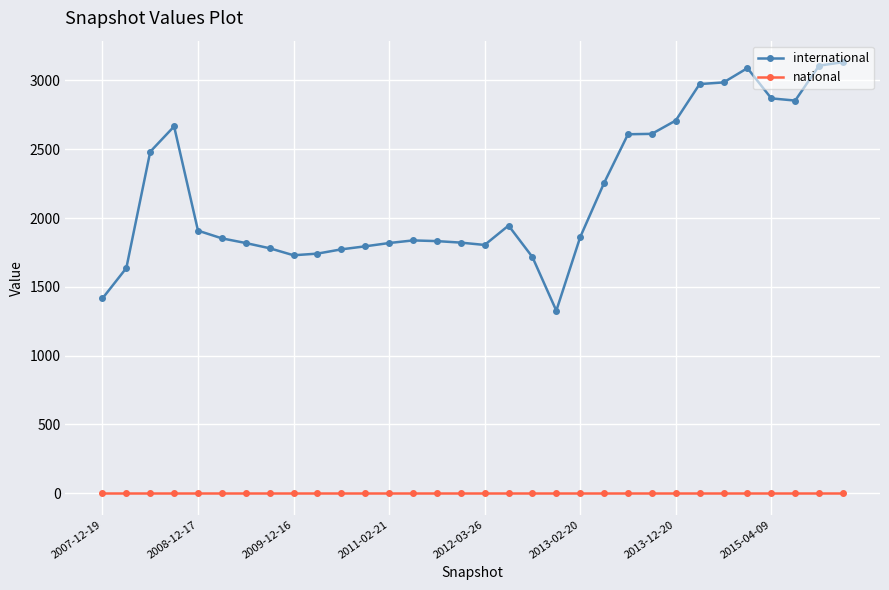

True or false: international has more than 2 interior local peaks.

True